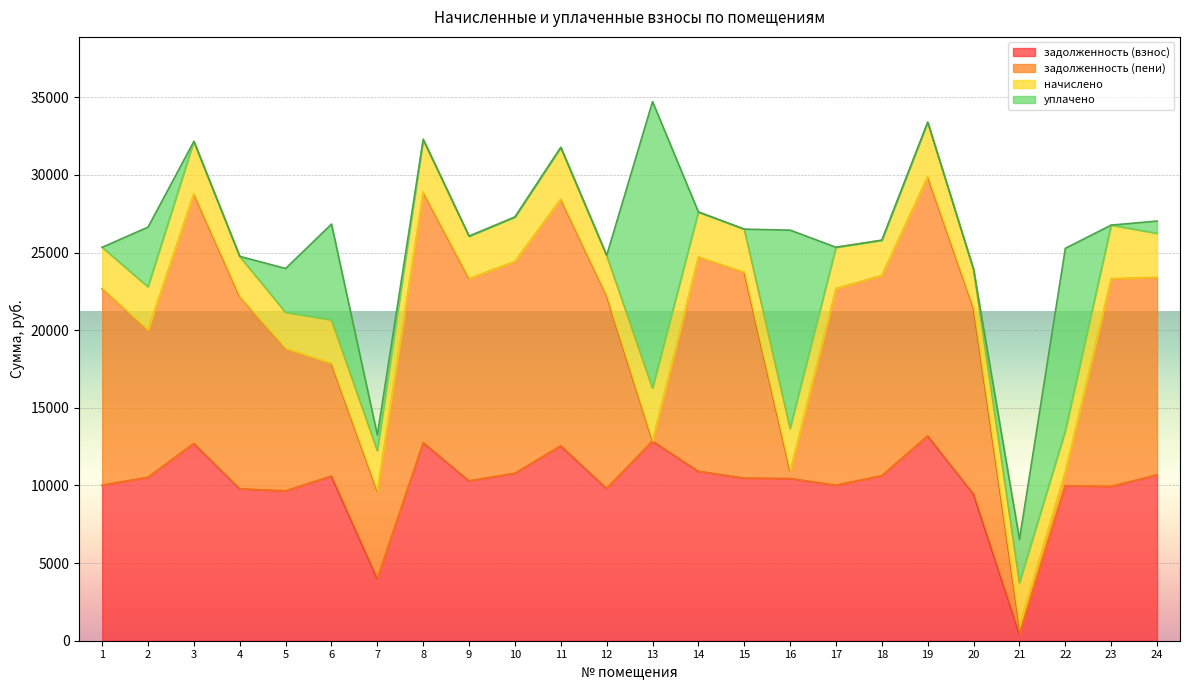

At which category does начислено reach its first local peak?

3